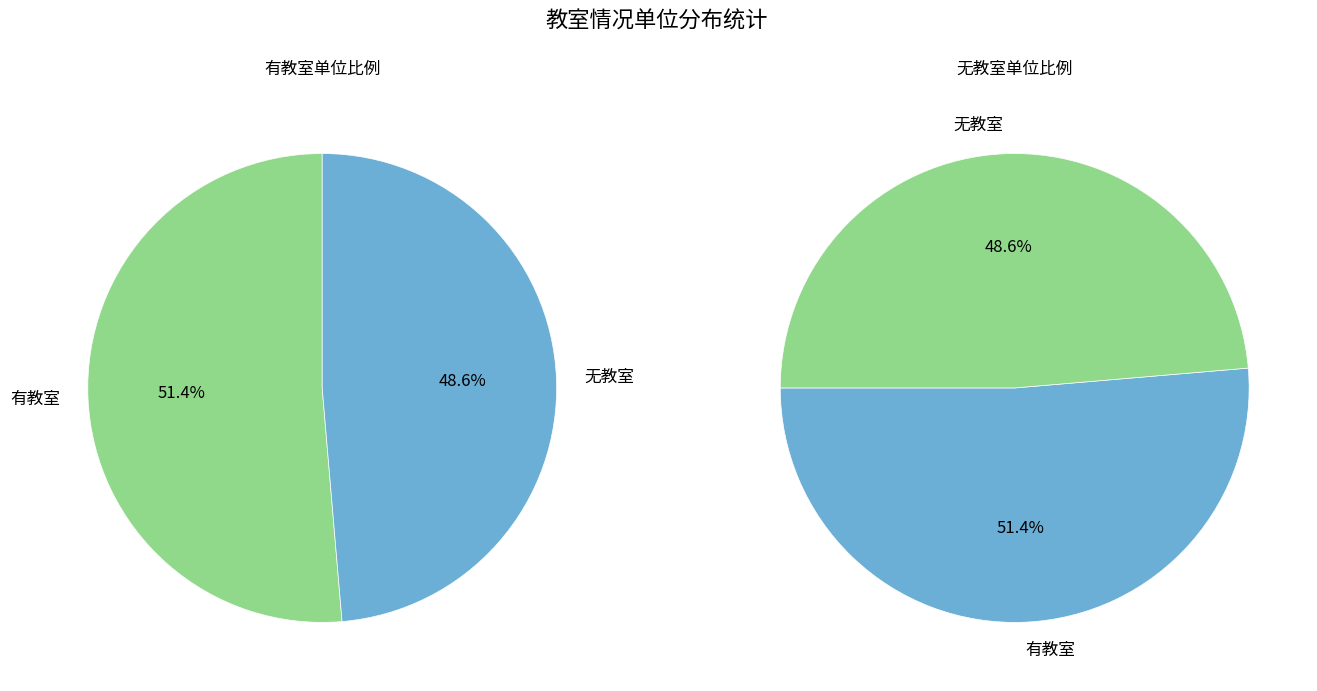

How many slices are in this pie chart?

2